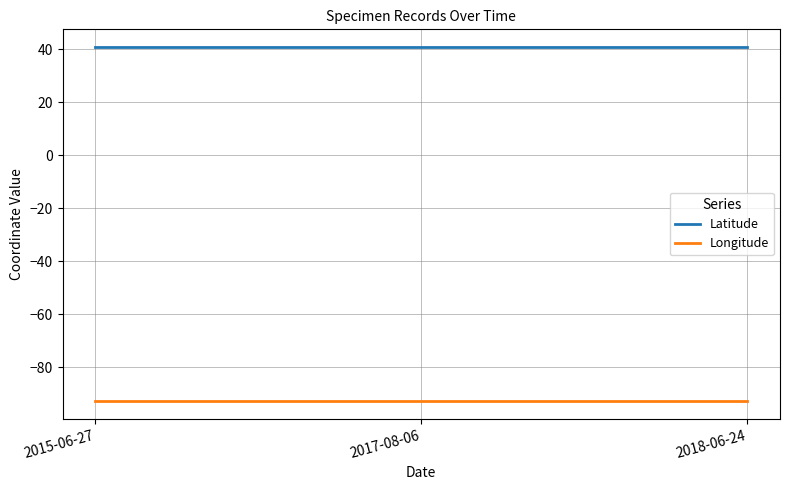

Reading left to right, extract all data points from this chart.

Latitude: 40.8	40.8	40.8
Longitude: -92.7	-92.7	-92.7